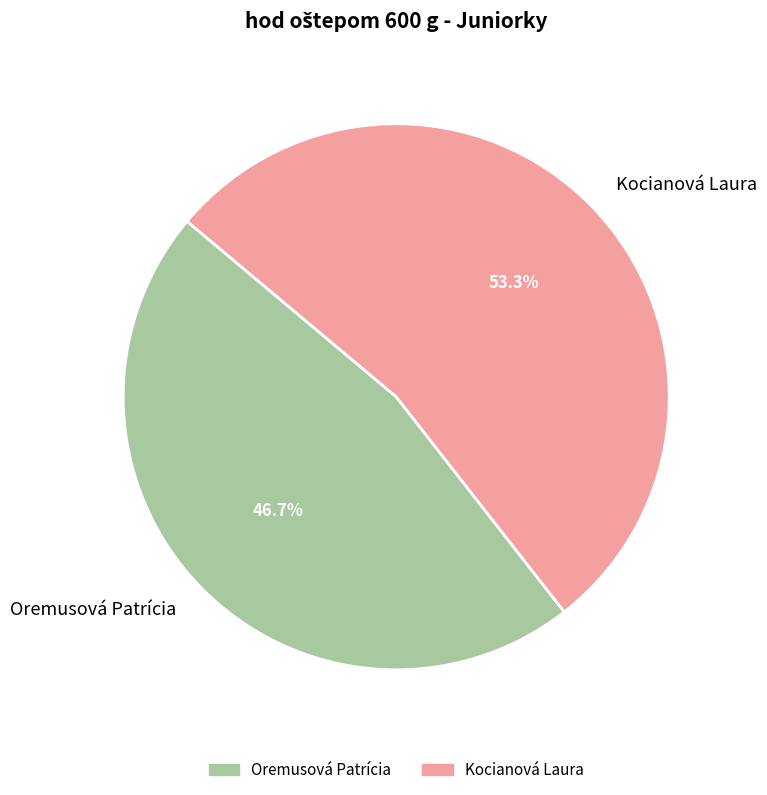

The Kocianová Laura slice represents 44% of the pie. True or false?

False